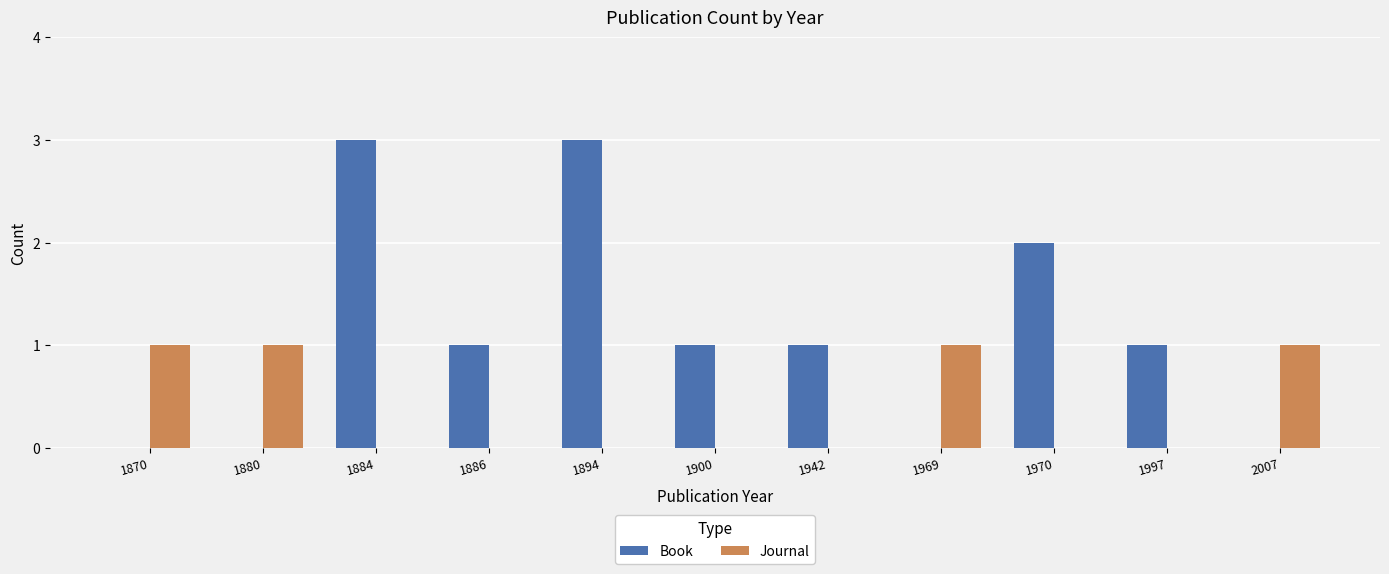

What is the greatest value displayed?

3